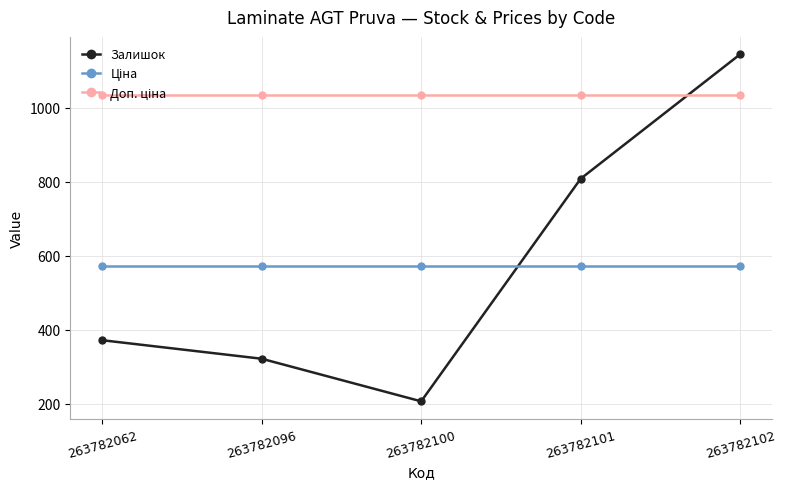

At which category does Залишок reach its first local valley?

263782100